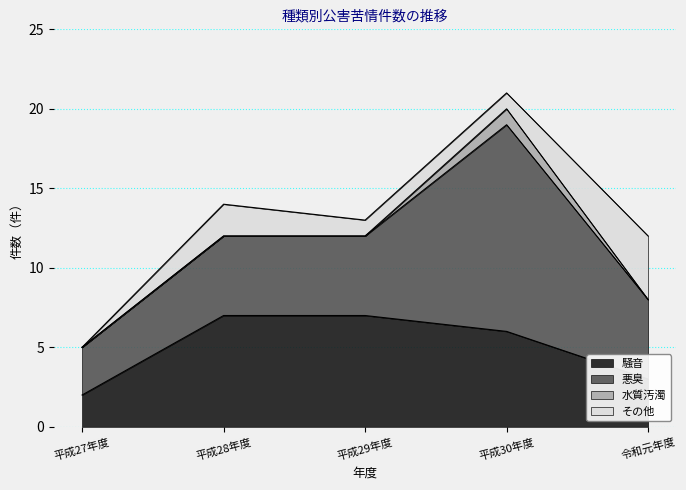

Rank the series by their maximum value, from highest to lowest.

悪臭, 騒音, その他, 水質汚濁